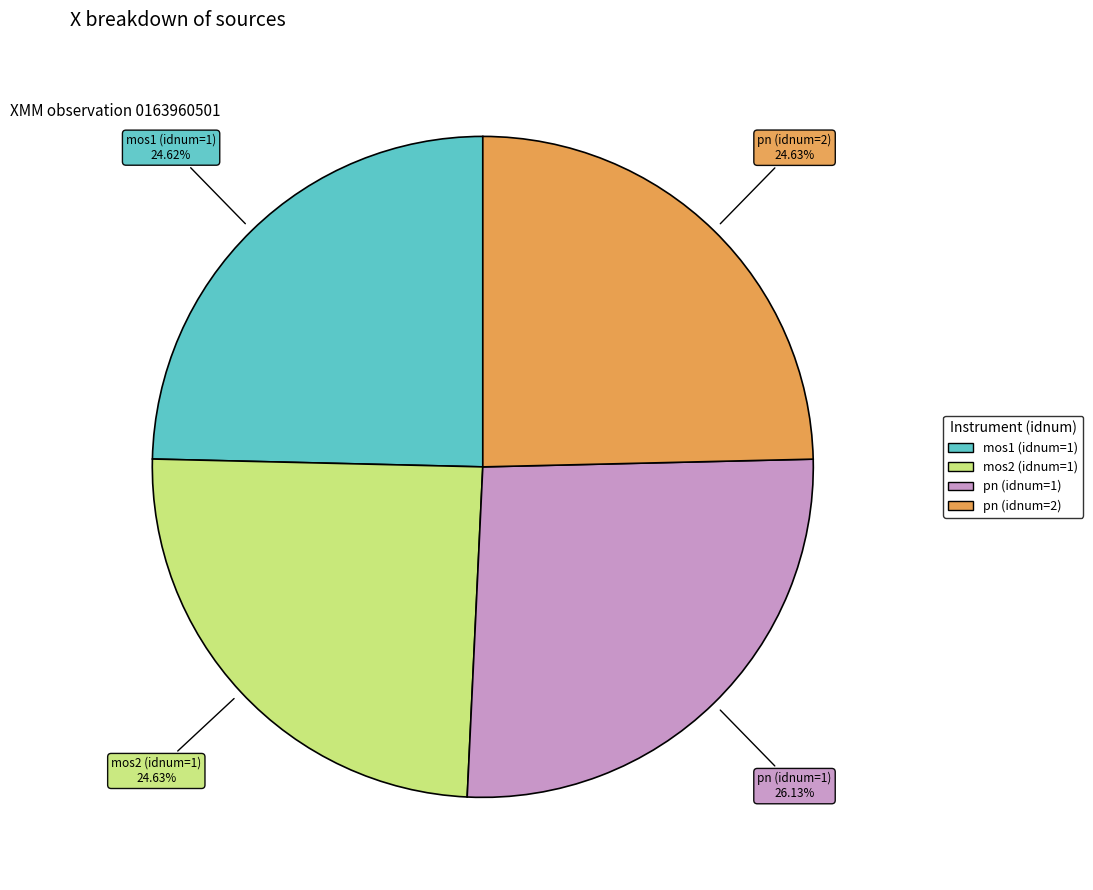

Count the number of slices in the pie.

4